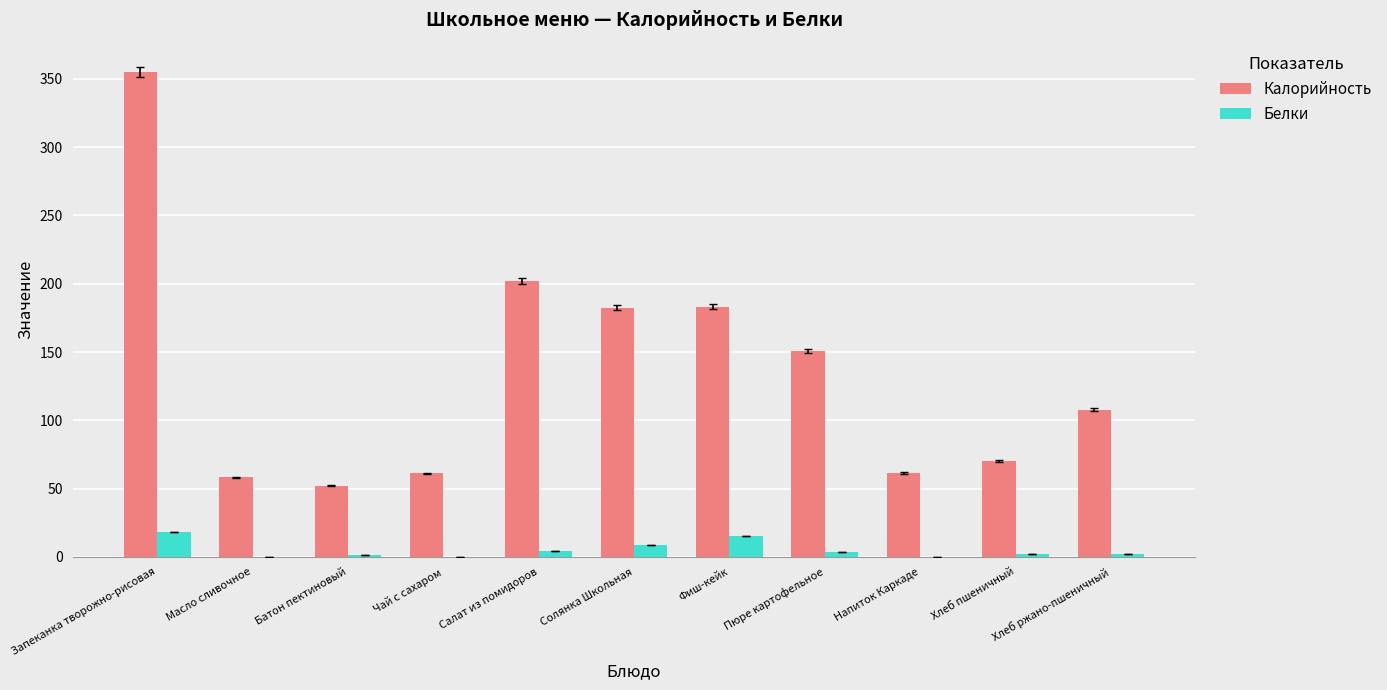

Which category has the highest value across all series?

Запеканка творожно-рисовая